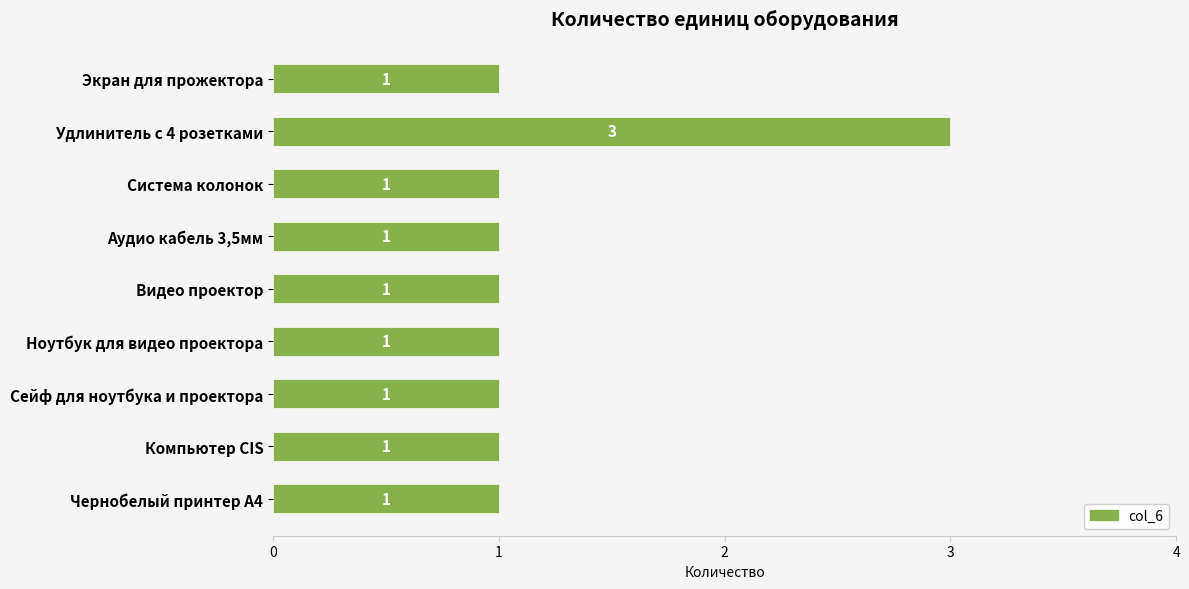

Which category has the highest value across all series?

Удлинитель с 4 розетками